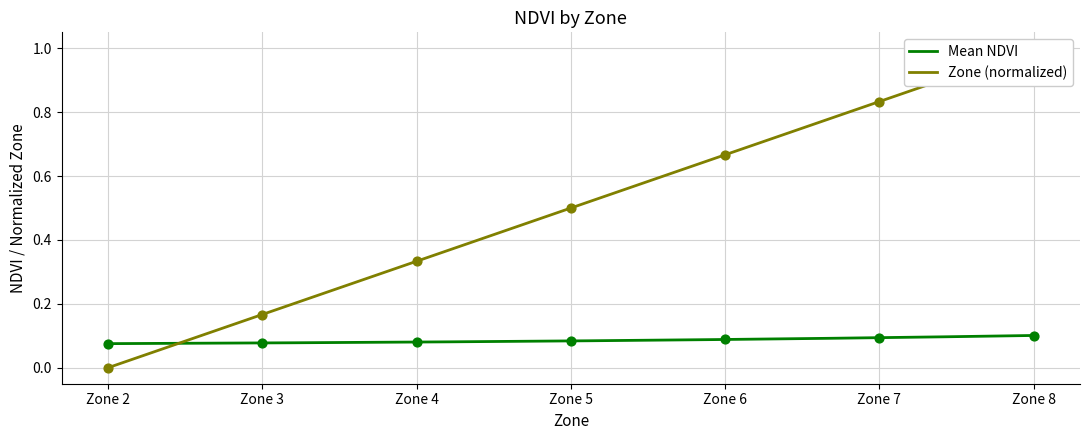

Which series contains the highest Y value?

Zone (normalized)